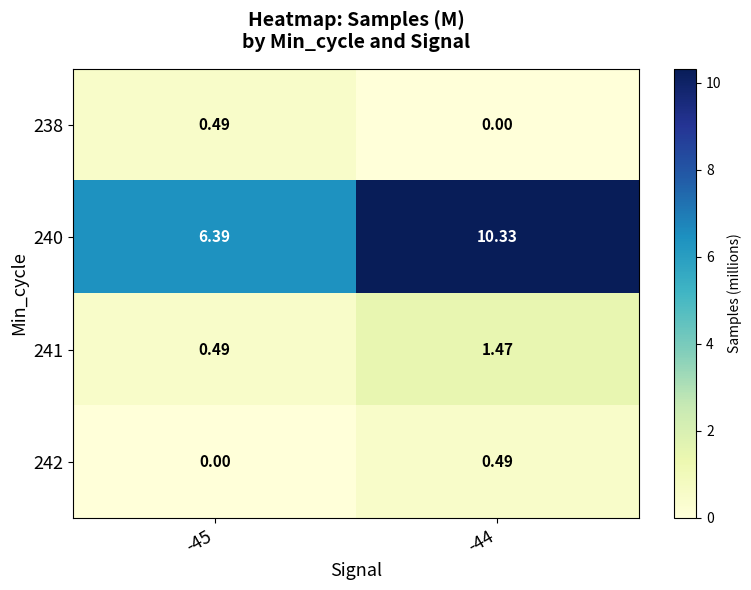

Which series changed the most between -45 and -44?

240